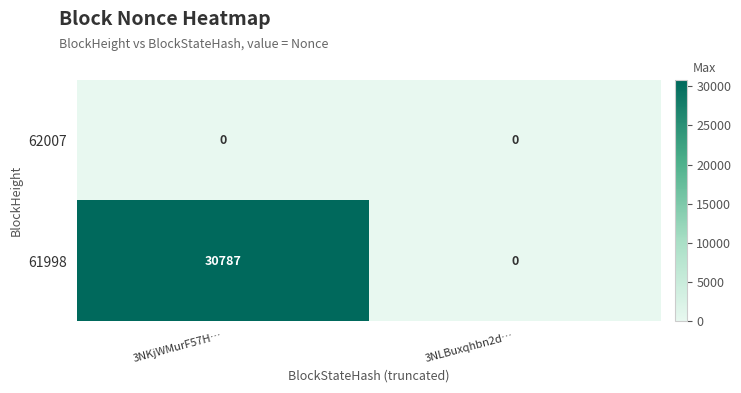

Rank the series at 3NKjWMurF57H… from highest to lowest value.

61998, 62007